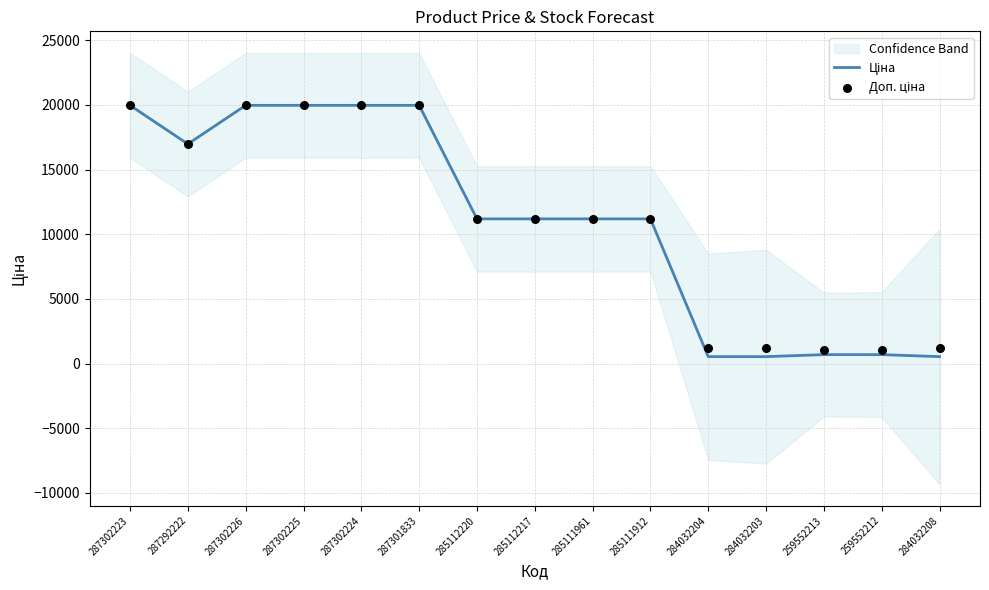

At which category is the sum across all series the highest?

287302223